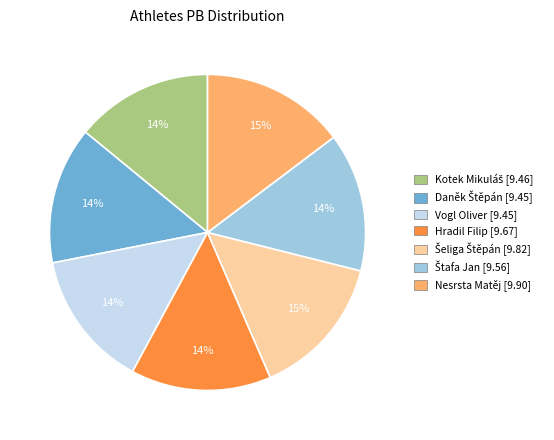

What percentage is the Vogl Oliver [9.45] slice, to the nearest percent?

14%